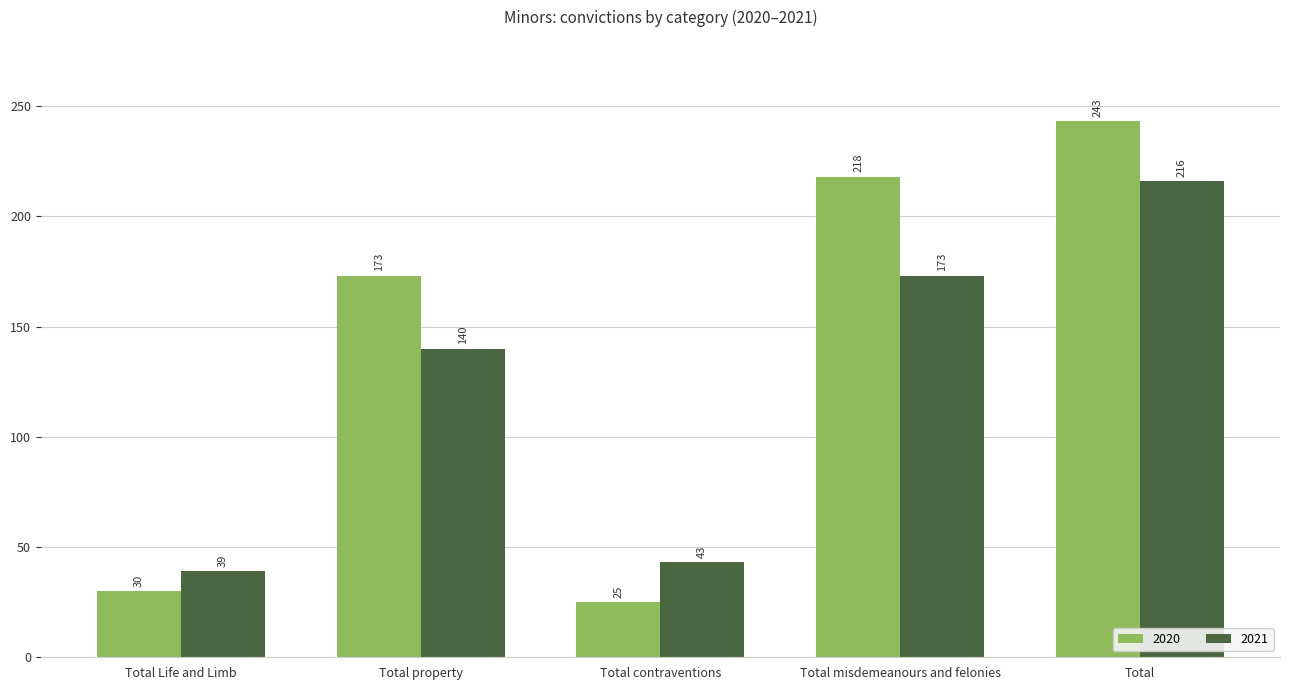

Reading left to right, transcribe all the data shown in this chart.

2020: 30	173	25	218	243
2021: 39	140	43	173	216